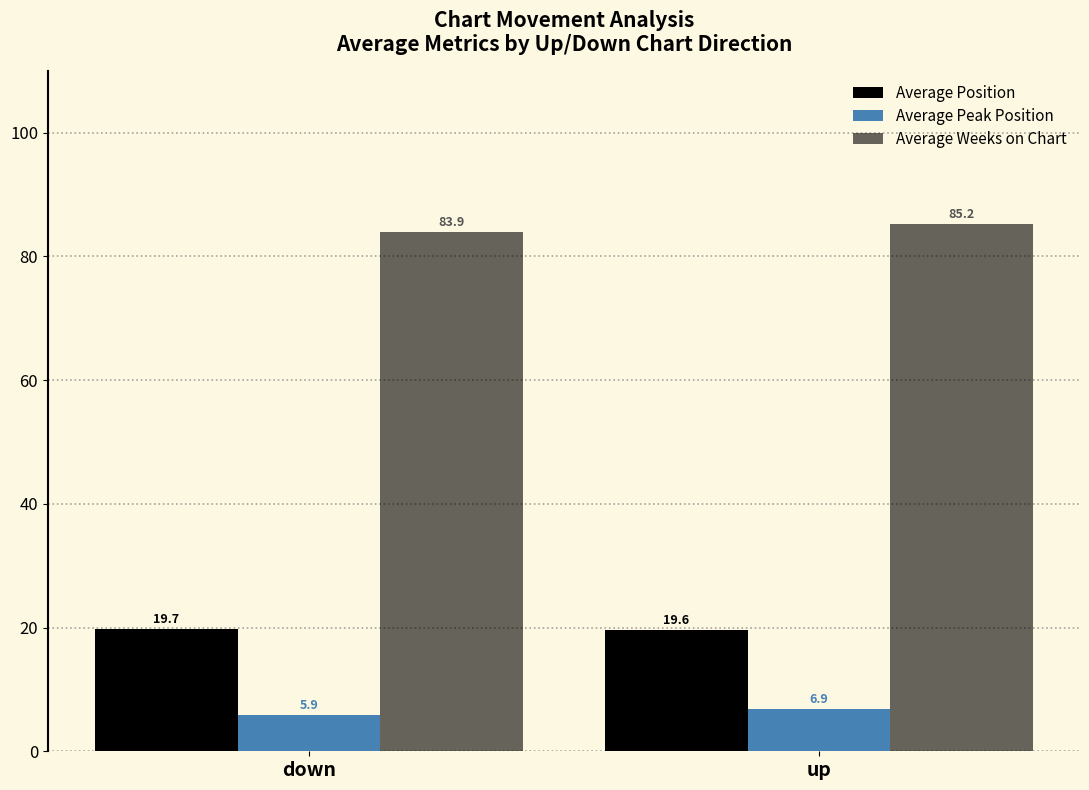

Between down and up, which series saw the biggest shift?

Average Weeks on Chart